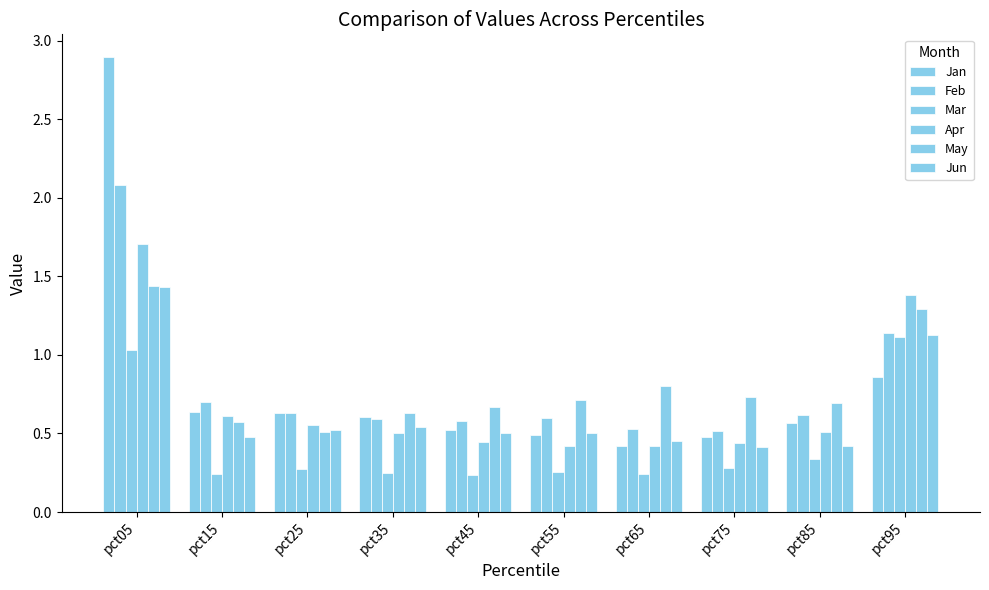

The Jan series shows 0.9 at pct85. True or false?

False